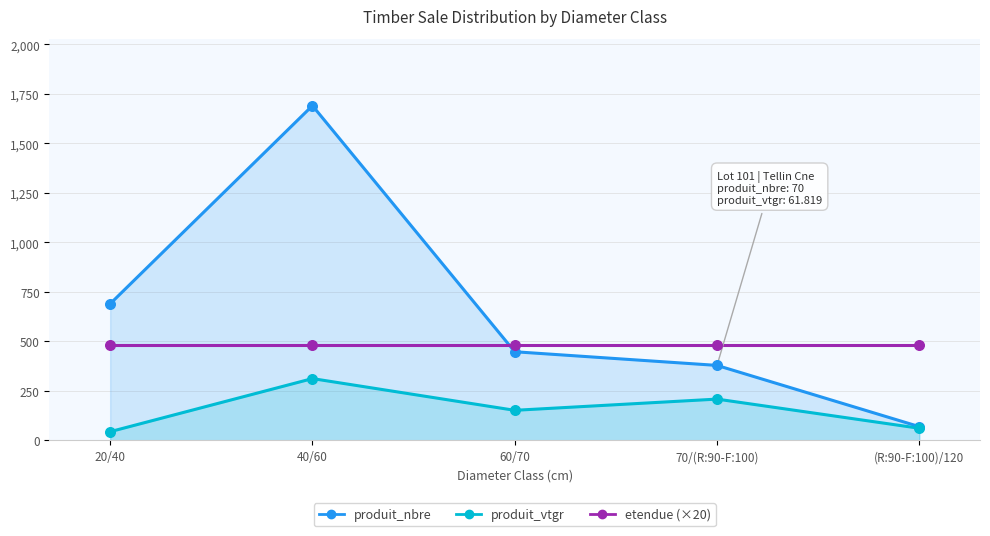

At which category is the sum across all series the highest?

40/60